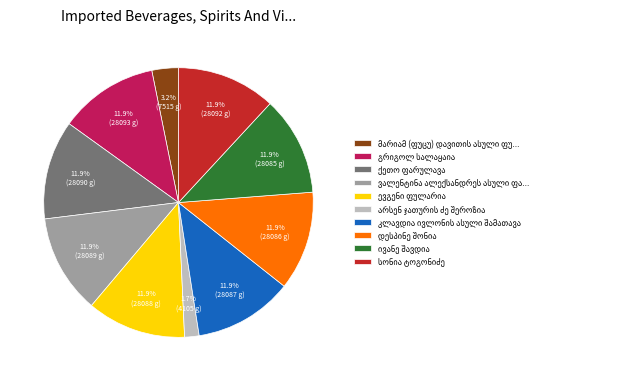

To the nearest percent, what is the average slice percentage?

10%